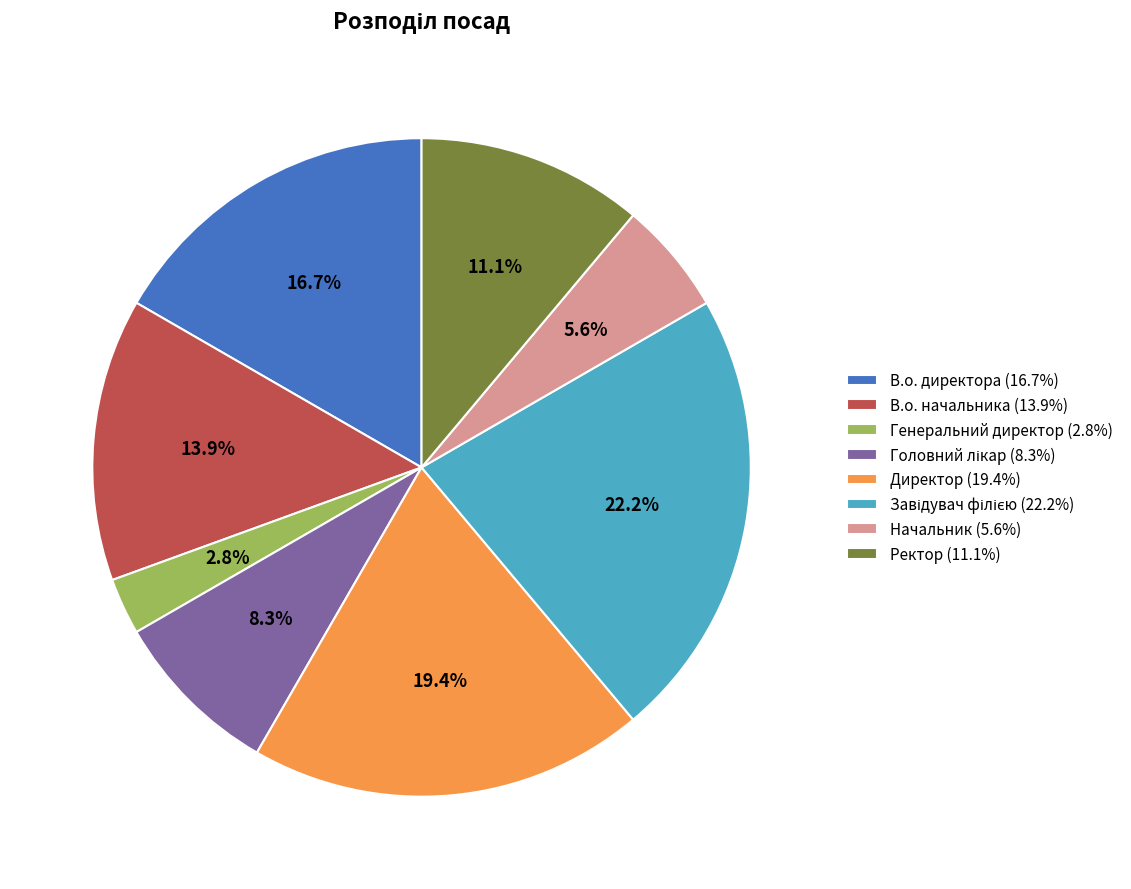

Does any single category account for the majority?

No